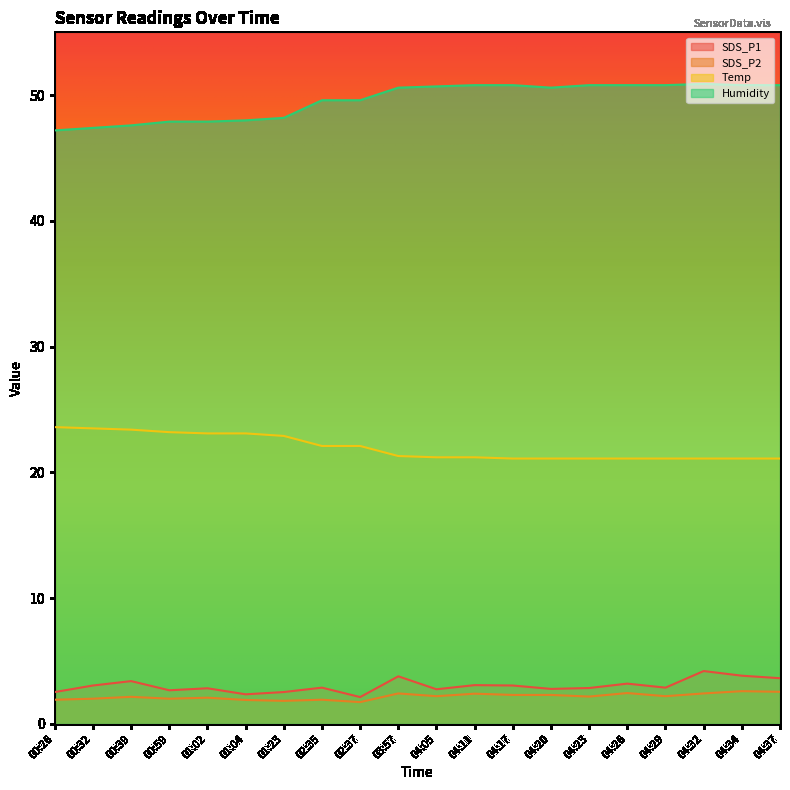

What is the greatest value displayed?

50.9